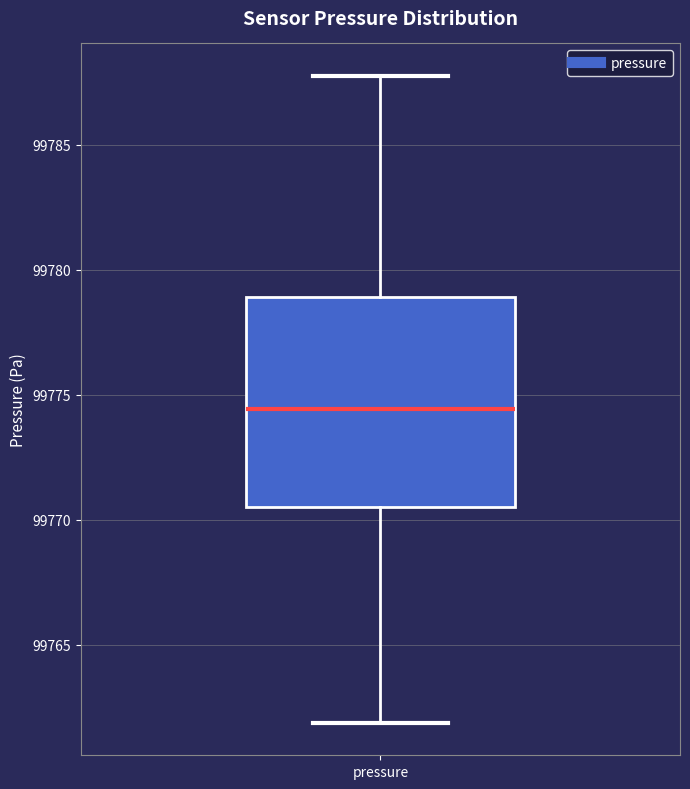

Where does the upper whisker of the box for pressure end on the y-axis? The values are not printed on the chart, so give them approximately, as read against the axis.

99788.0